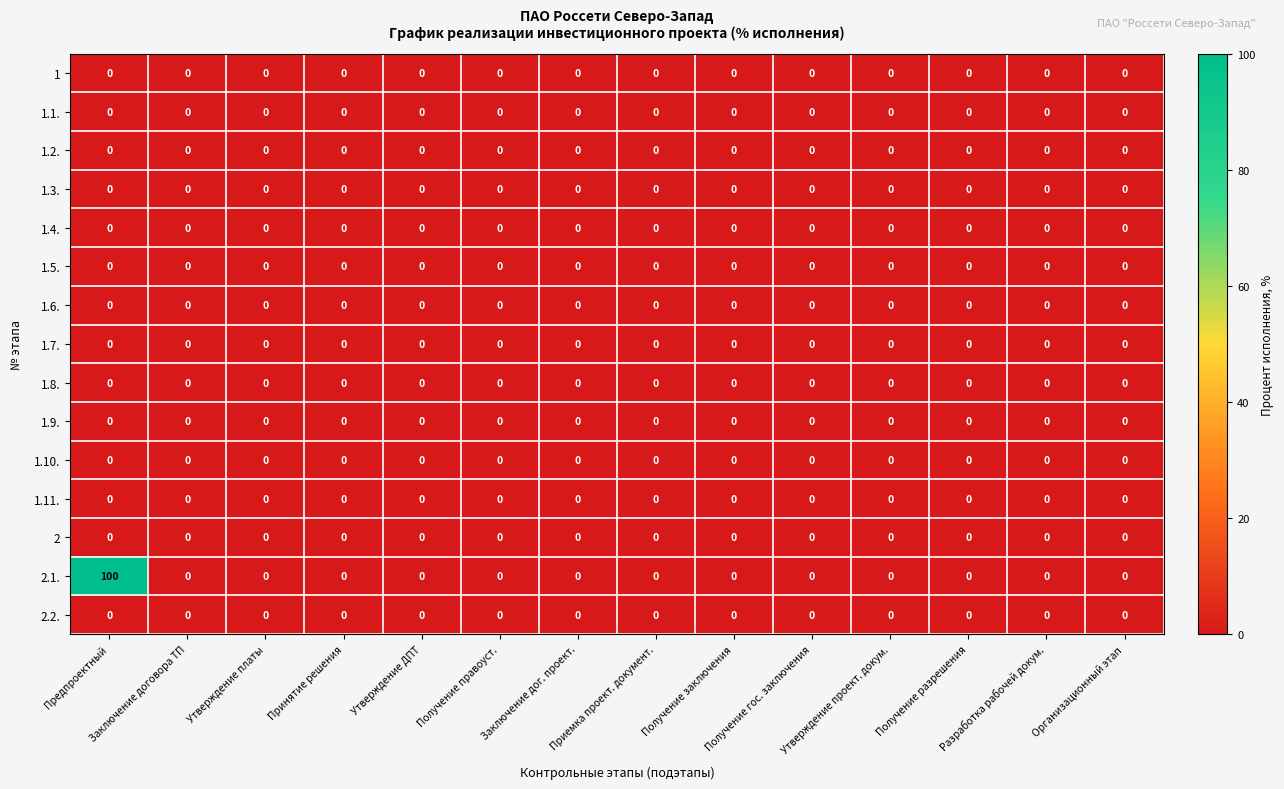

What is the maximum value shown in the chart?

100